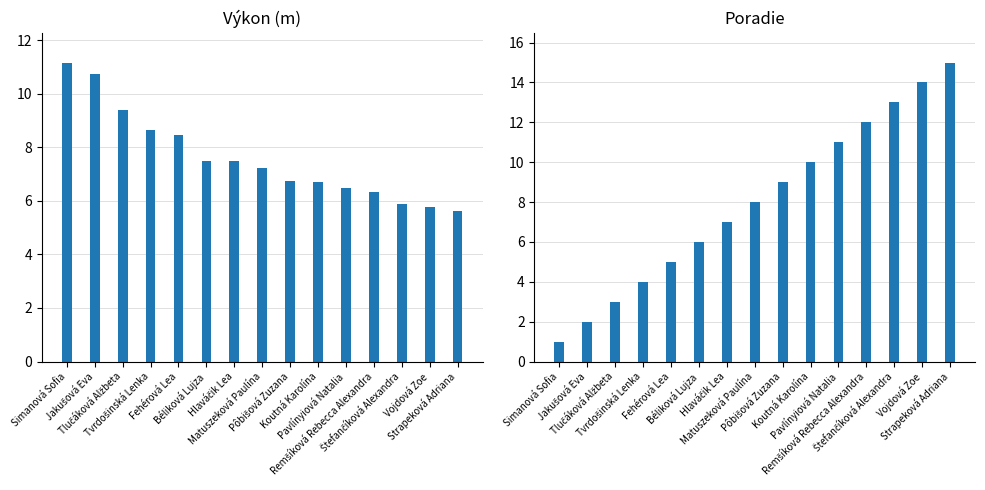

At which label does Poradie reach its peak?

Strapeková Adriana